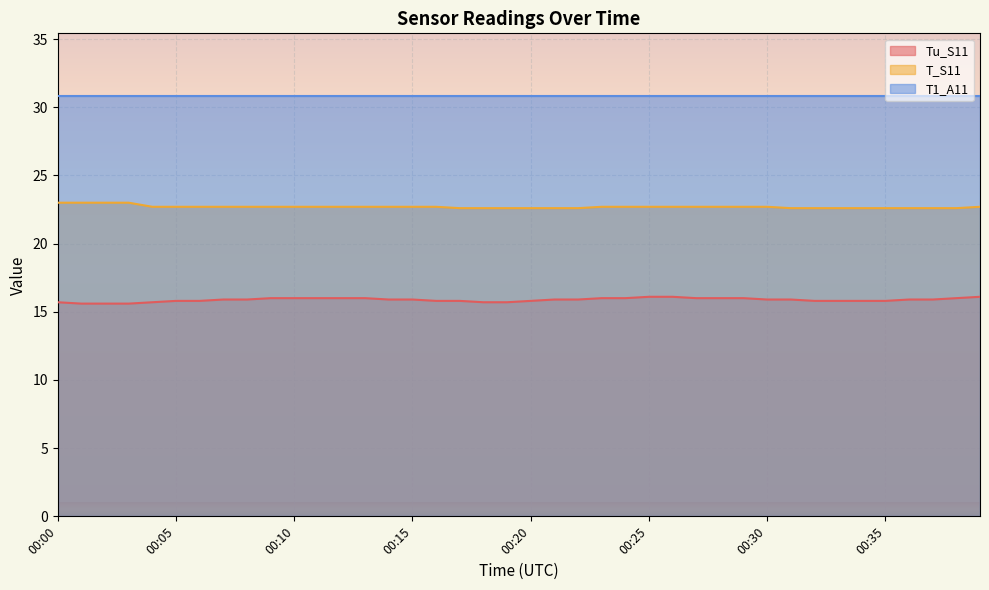

Rank the series by their maximum value, from lowest to highest.

Tu_S11, T_S11, T1_A11